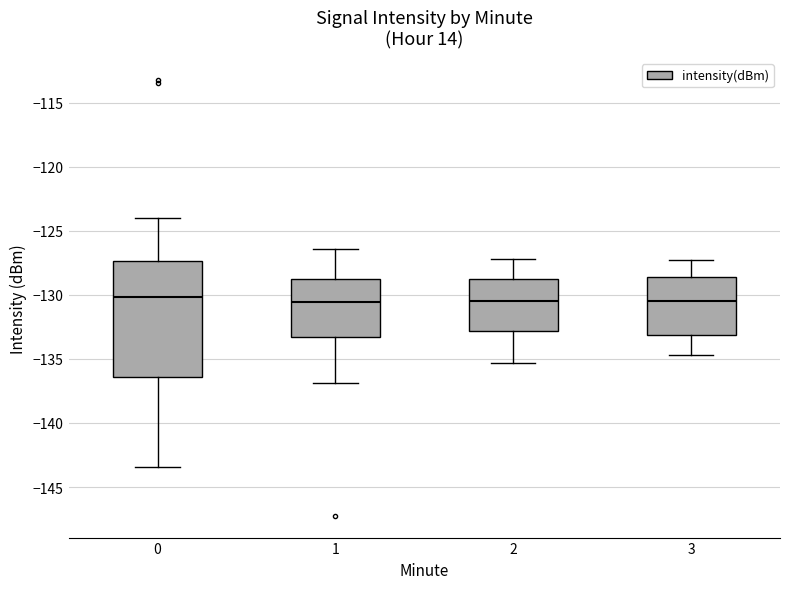

Where does the median line of the box at x = 0 sit on the y-axis? The values are not printed on the chart, so give them approximately, as read against the axis.

-130.0